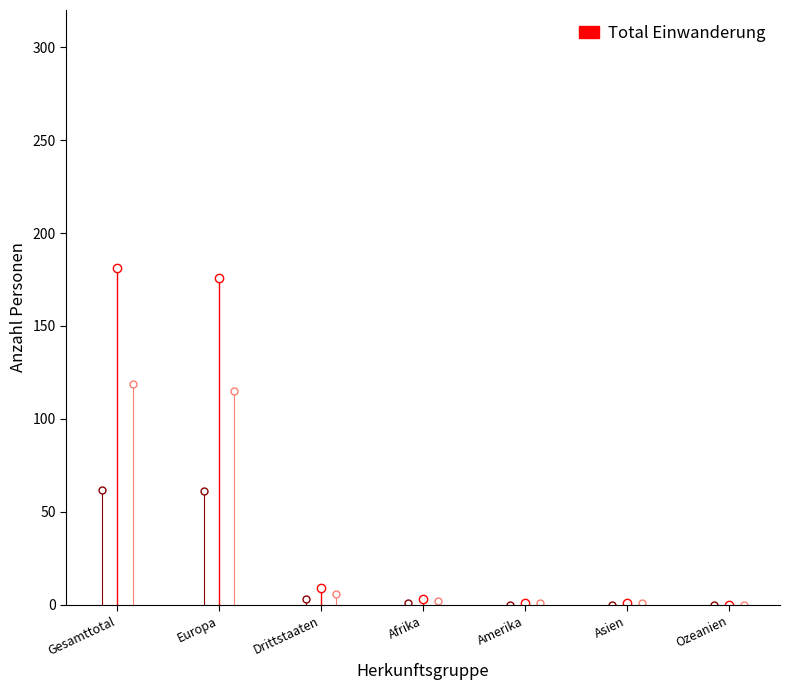

At Ozeanien, list the series in order from smallest to largest.

Total, Frauen, Männer